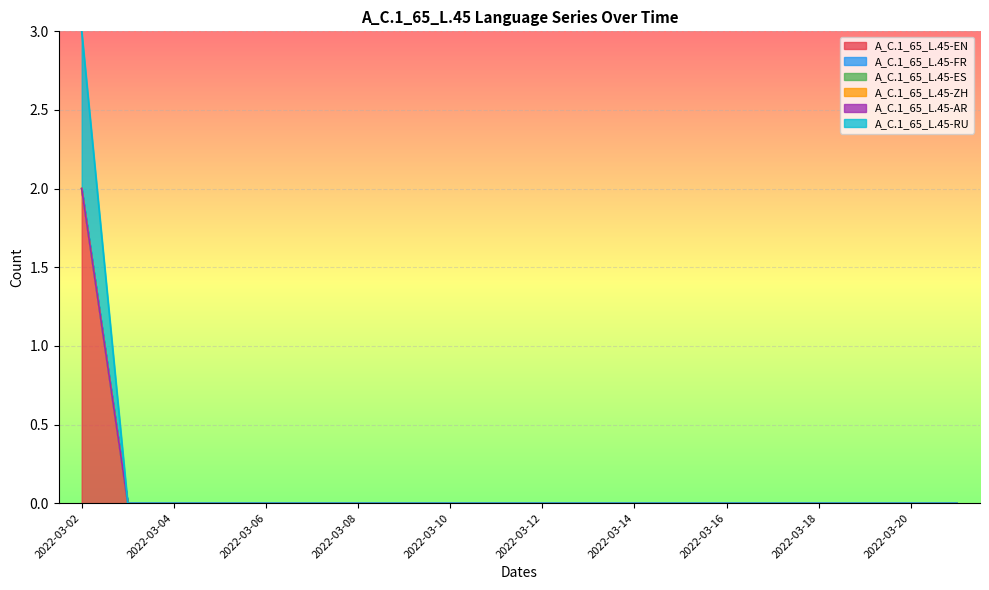

Between 2022-03-15 and 2022-03-16, which series saw the biggest shift?

A_C.1_65_L.45-EN